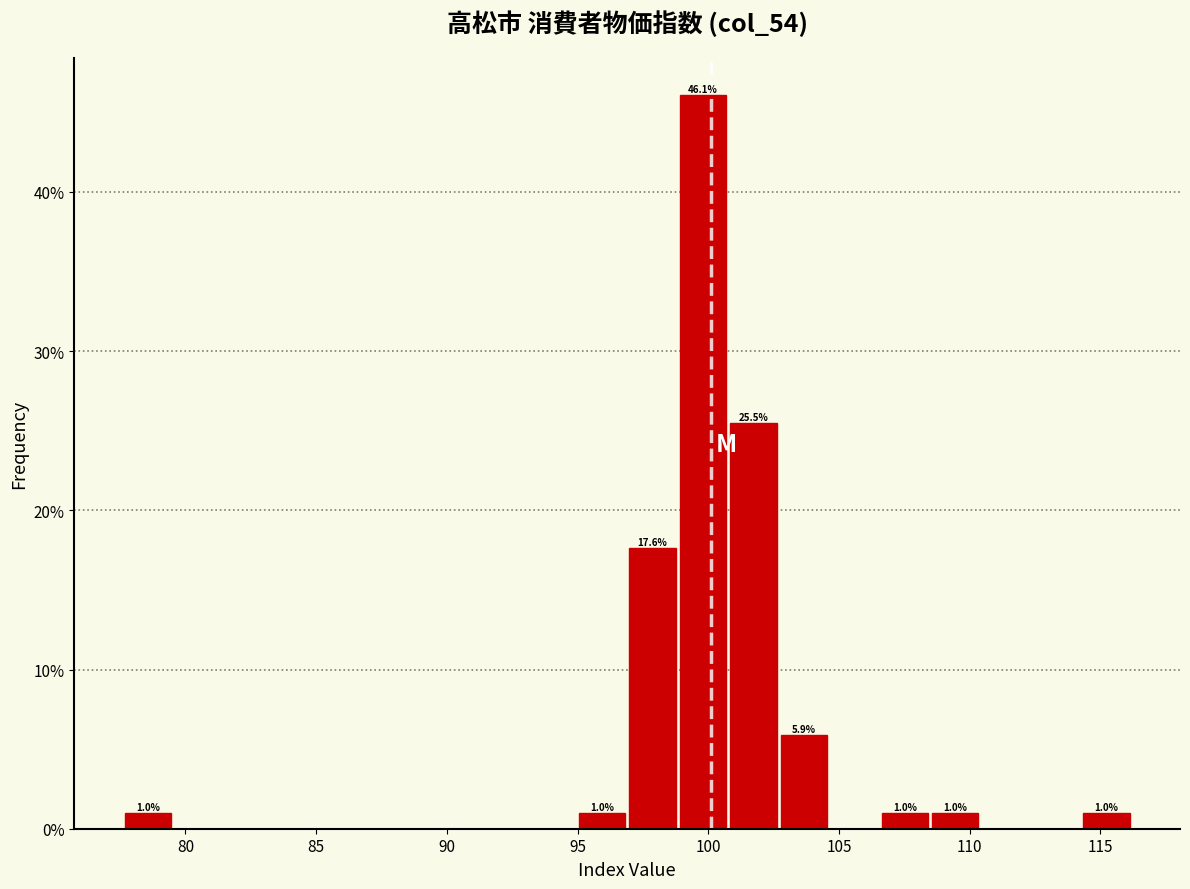

Around what value on the x-axis is the tallest bar? Give the approximate position of its centre, as read against the axis.

100.0